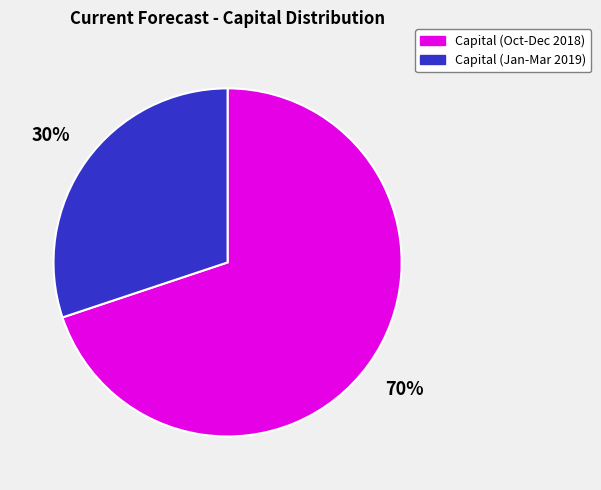

Which slice is the smallest?

Capital (Jan-Mar 2019)